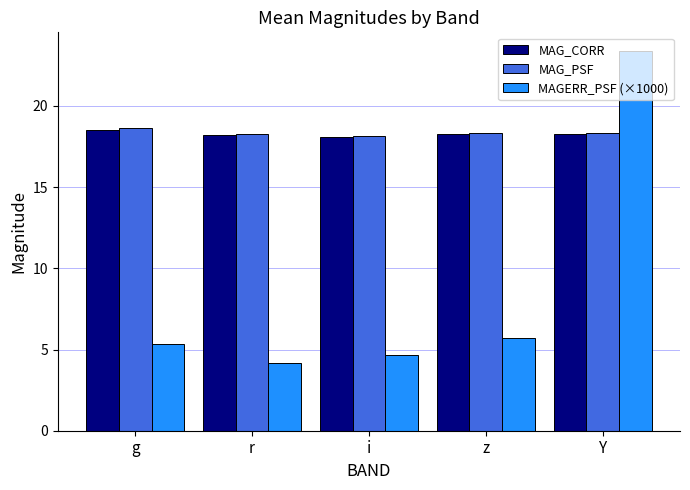

What is the spread (max minus min) of values at g?

13.3